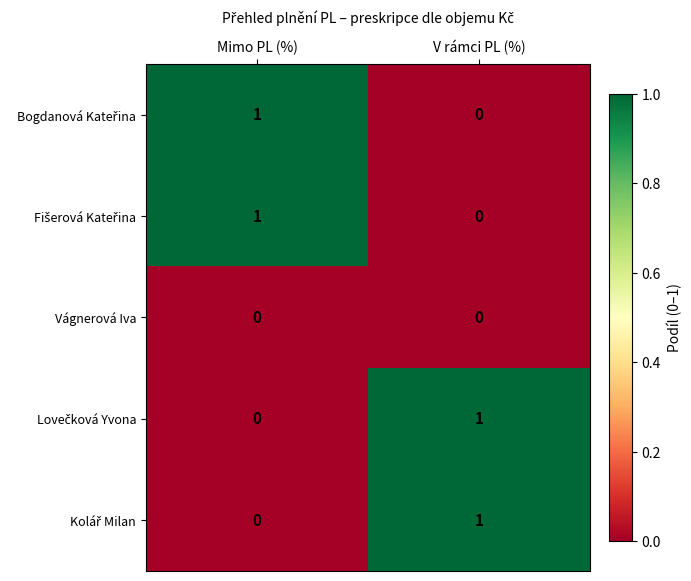

The Vágnerová Iva series shows 0 at Mimo PL (%). True or false?

True